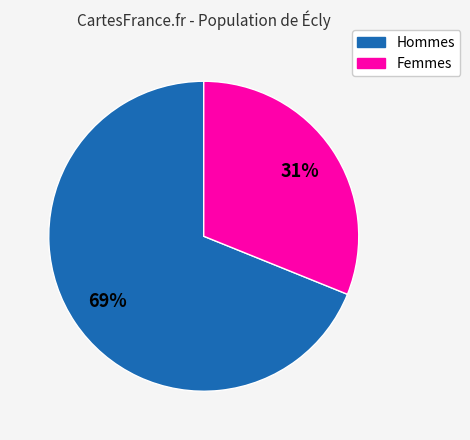

To the nearest percent, what is the average slice percentage?

50%